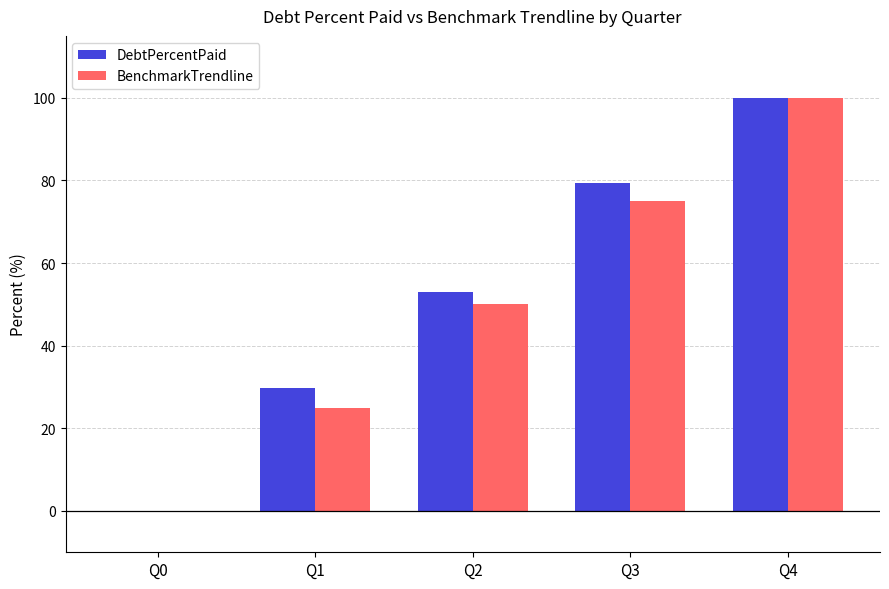

The value of DebtPercentPaid at Q3 is 119.2. True or false?

False